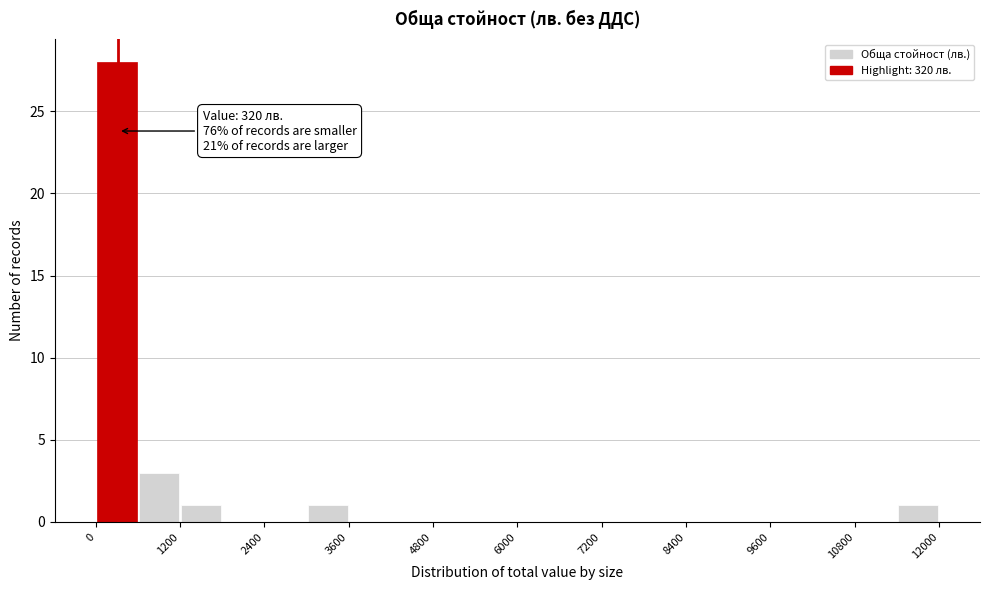

Read against the x-axis, roughly where is the centre of the tallest bar?

400